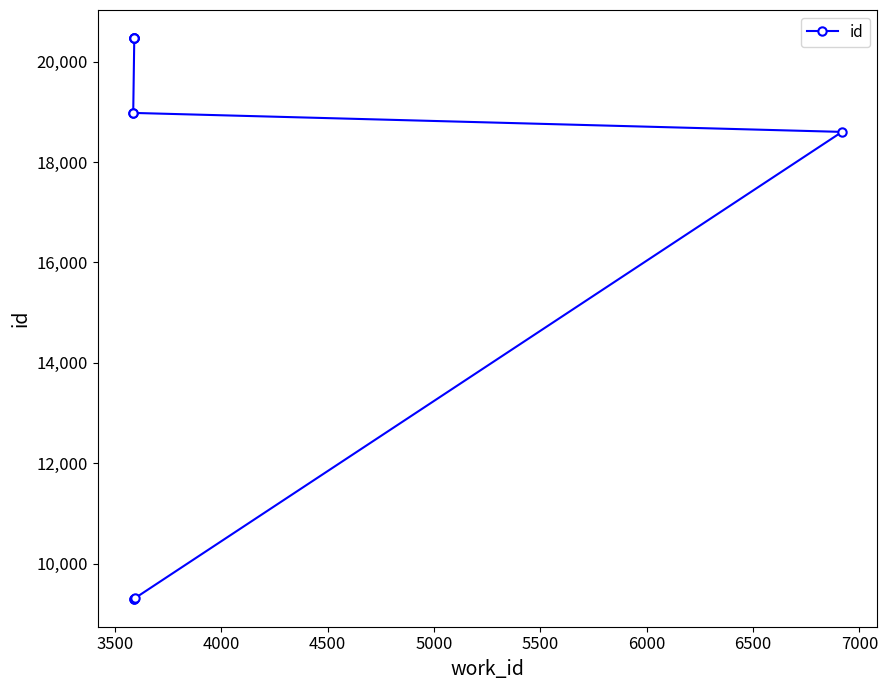

True or false: there are more than 2 points higher than both neighbors.

False